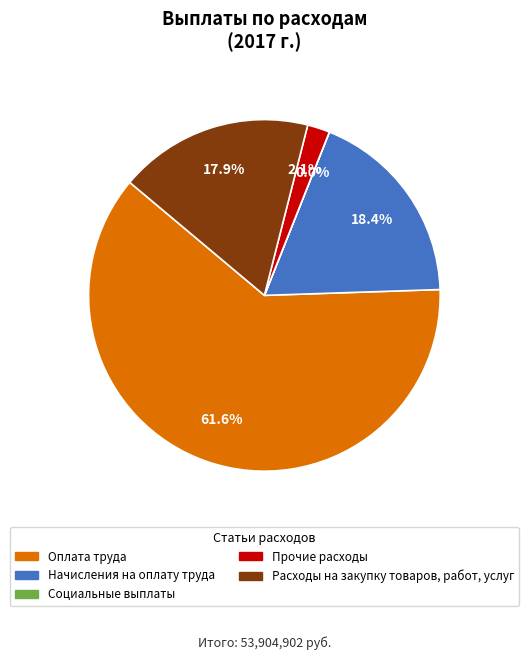

Does any single category account for the majority?

Yes